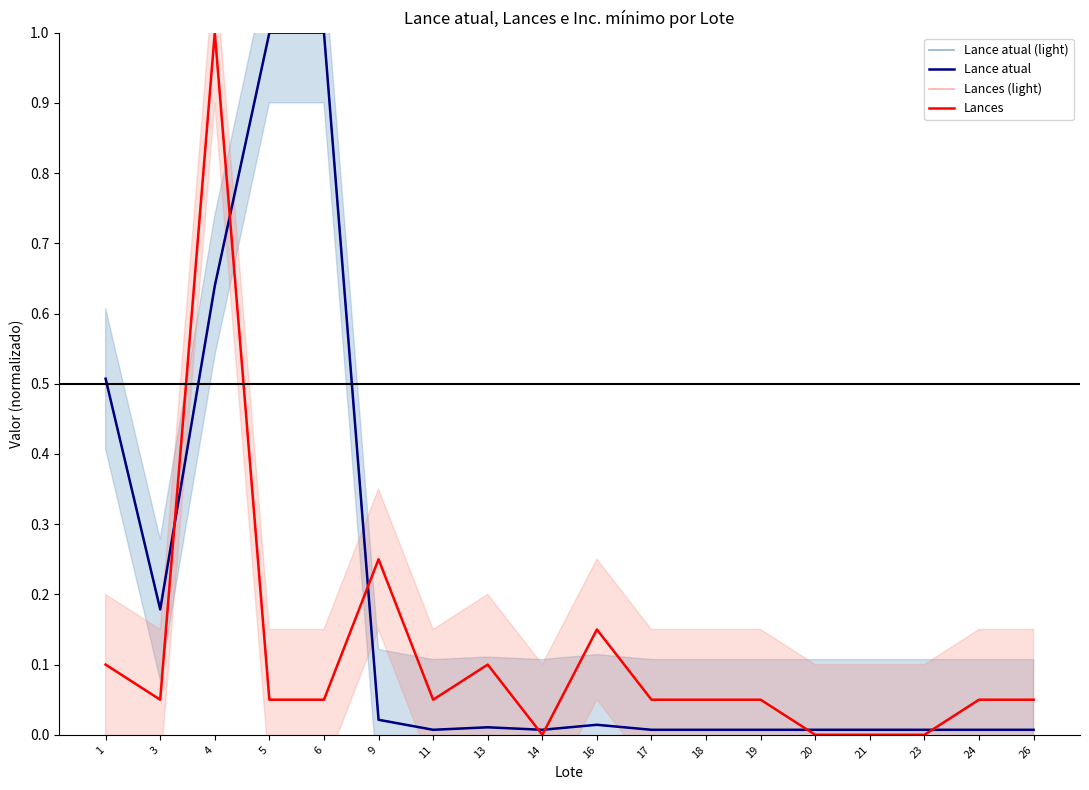

What is the difference between the maximum and minimum values in the Lance atual series?

1.0